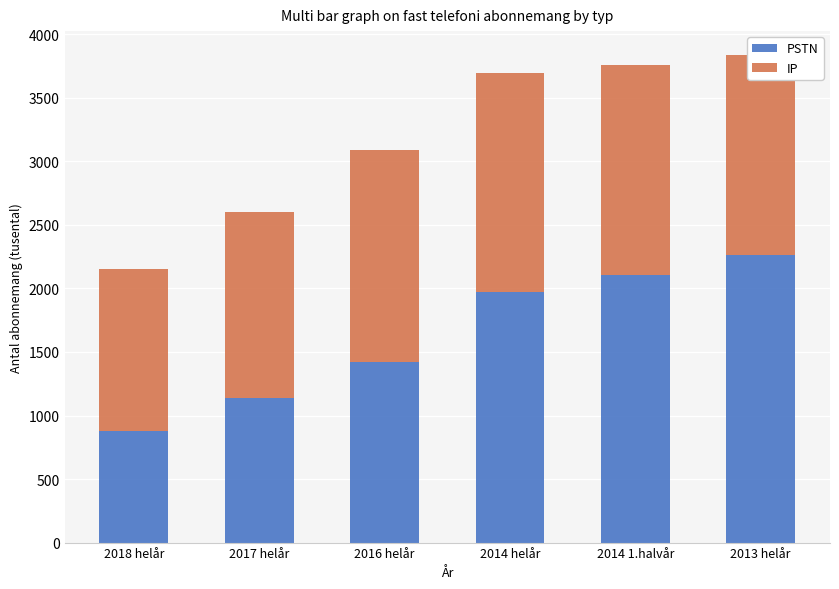

What is the lowest value of the PSTN series?

878.9